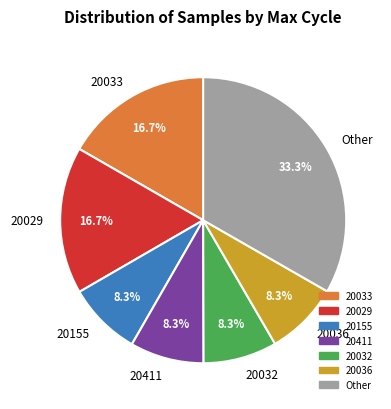

Is 20411 the majority of the pie?

No